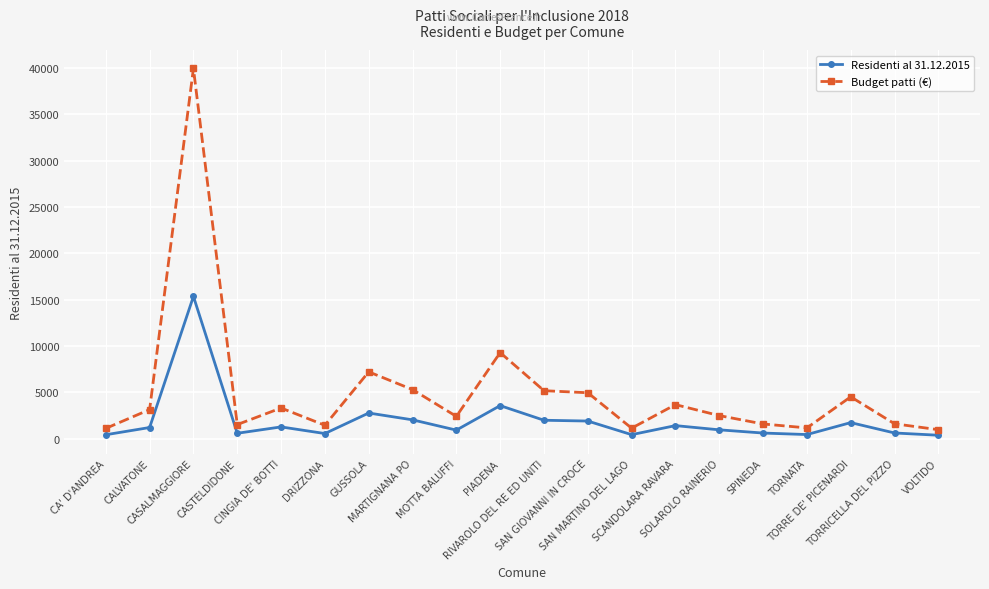

What is the maximum value for Residenti al 31.12.2015?

15351.0